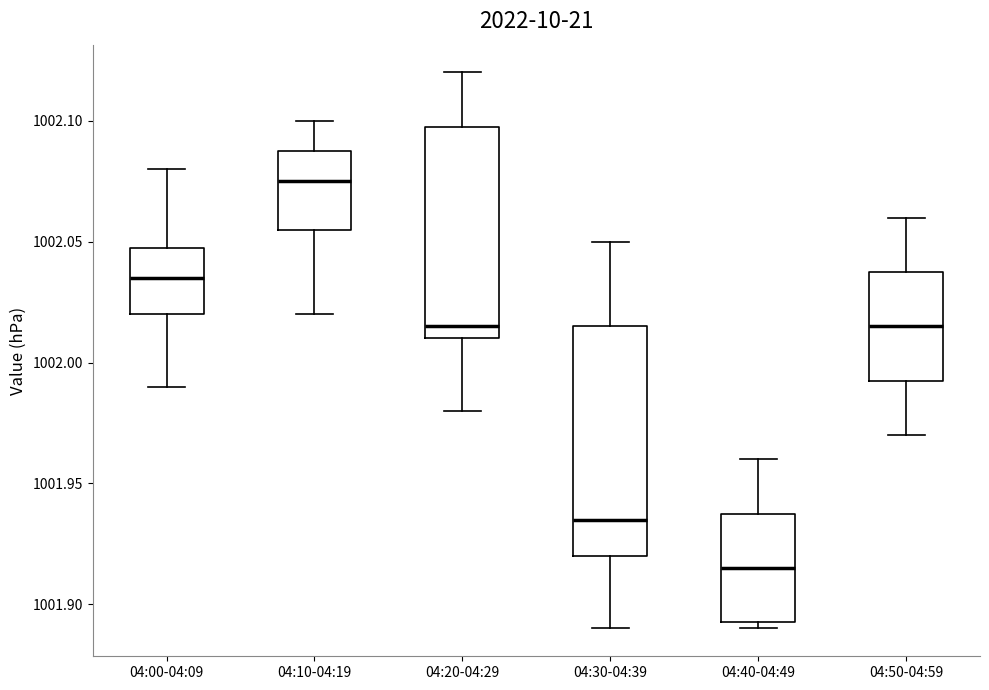

Reading left to right, read every box against the y-axis: the position of its median line, the range the box covers, and the ends of its whiskers. The values are not printed on the chart, so give them approximately, as read against the axis.

04:00-04:09: median 1002.035, box 1002.020 to 1002.050, whiskers 1001.990 to 1002.080
04:10-04:19: median 1002.075, box 1002.055 to 1002.090, whiskers 1002.020 to 1002.100
04:20-04:29: median 1002.015, box 1002.010 to 1002.100, whiskers 1001.980 to 1002.120
04:30-04:39: median 1001.935, box 1001.920 to 1002.015, whiskers 1001.890 to 1002.050
04:40-04:49: median 1001.915, box 1001.895 to 1001.940, whiskers 1001.890 to 1001.960
04:50-04:59: median 1002.015, box 1001.995 to 1002.040, whiskers 1001.970 to 1002.060